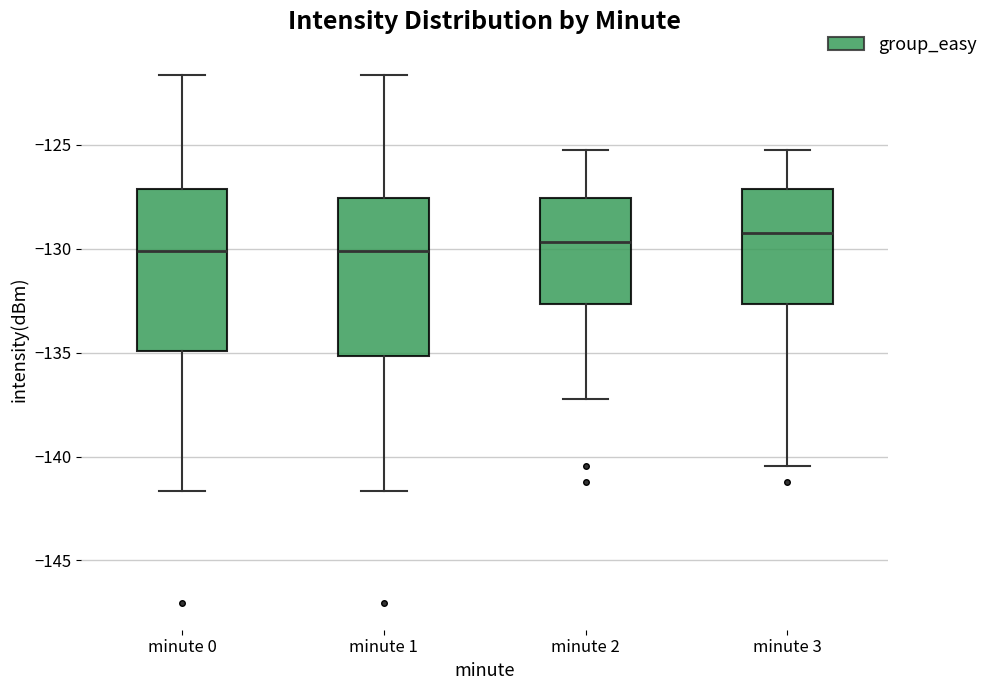

Reading left to right, read every box against the y-axis: the position of its median line, the range the box covers, and the ends of its whiskers. The values are not printed on the chart, so give them approximately, as read against the axis.

minute 0: median -130.0, box -135.0 to -127.0, whiskers -141.5 to -121.5
minute 1: median -130.0, box -135.0 to -127.5, whiskers -141.5 to -121.5
minute 2: median -129.5, box -132.5 to -127.5, whiskers -137.0 to -125.0
minute 3: median -129.0, box -132.5 to -127.0, whiskers -140.5 to -125.0